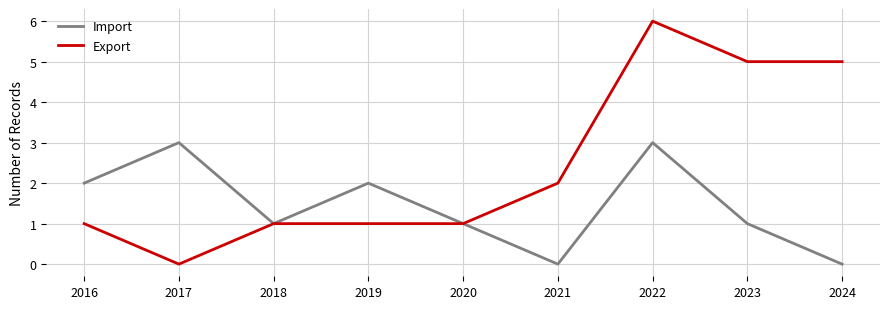

Count the number of data series in this chart.

2